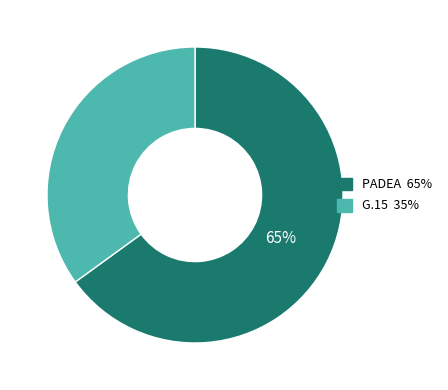

Rank the categories by value from lowest to highest.

G.15, PADEA